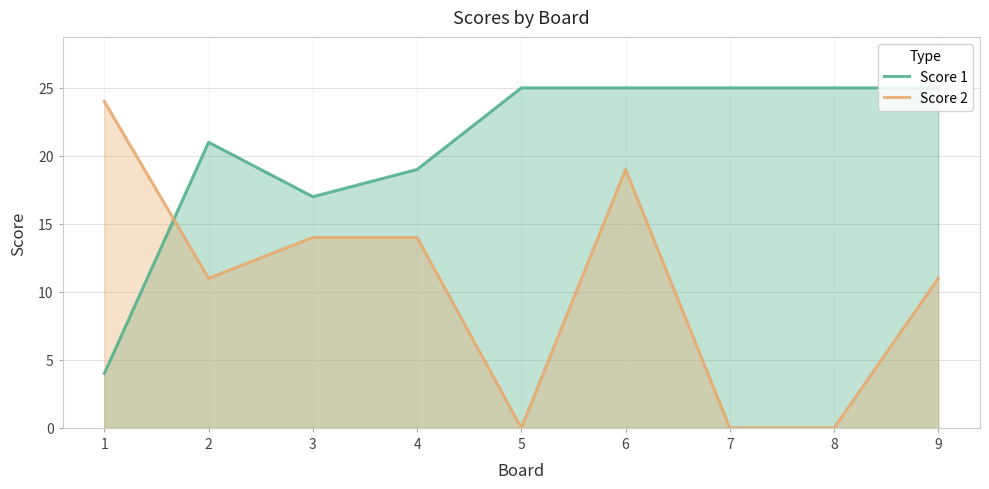

Between which two adjacent categories do Score 2 and Score 1 first intersect?

1 and 2